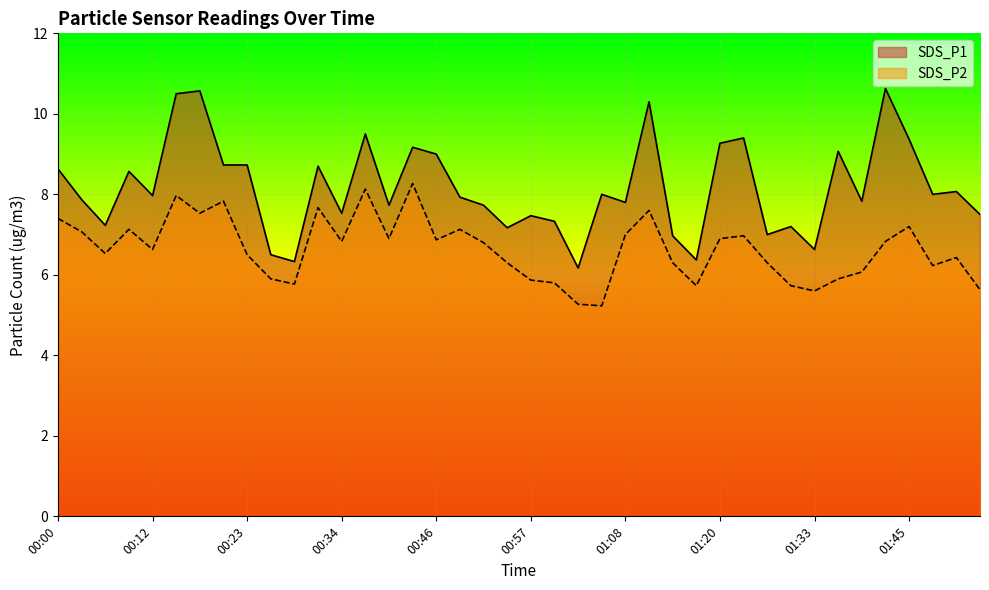

Rank the categories by SDS_P2 value from highest to lowest.

00:43, 00:37, 00:15, 00:20, 00:32, 01:11, 00:17, 00:00, 01:45, 00:09, 00:48, 00:03, 01:08, 01:24, 00:40, 01:20, 00:46, 00:34, 01:42, 00:51, 00:12, 00:06, 00:23, 01:50, 00:54, 01:14, 01:27, 01:47, 01:39, 00:26, 01:36, 00:57, 01:00, 00:29, 01:17, 01:30, 01:53, 01:33, 01:03, 01:05